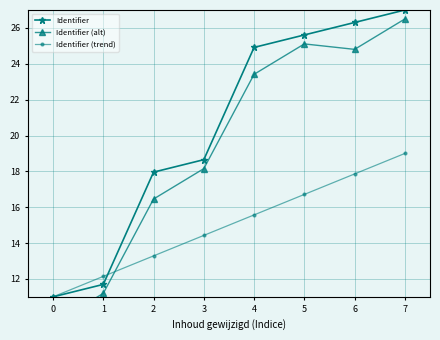

Which has a higher value, 6 or 1?

6